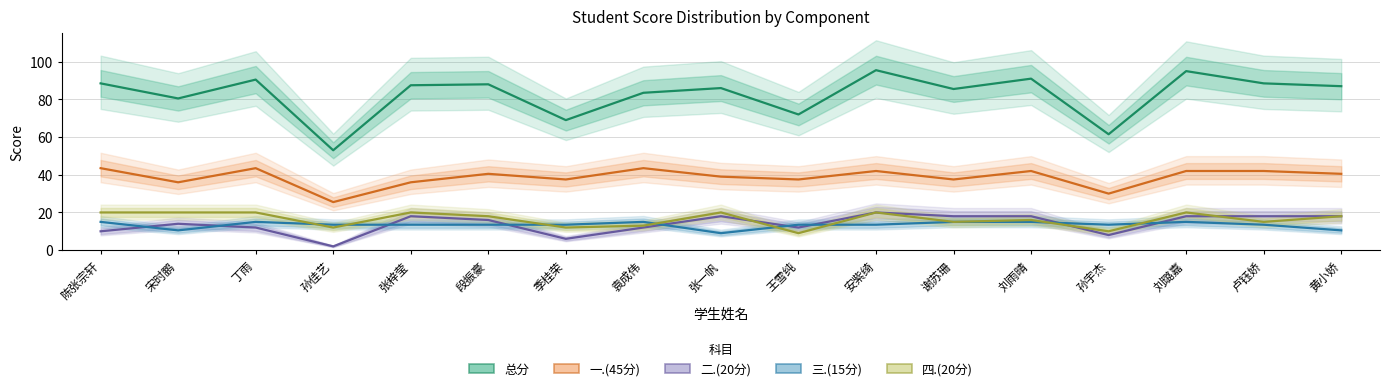

At which label is 四.(20分) closest to 14?

袁成伟